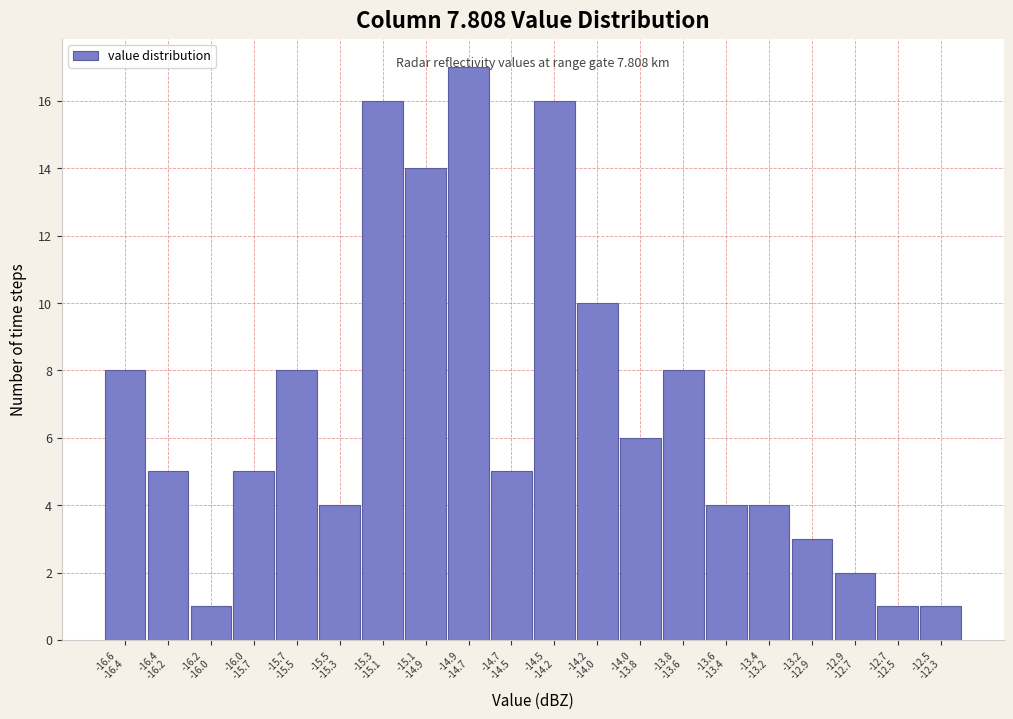

What is the difference between the second highest and second lowest values?

15